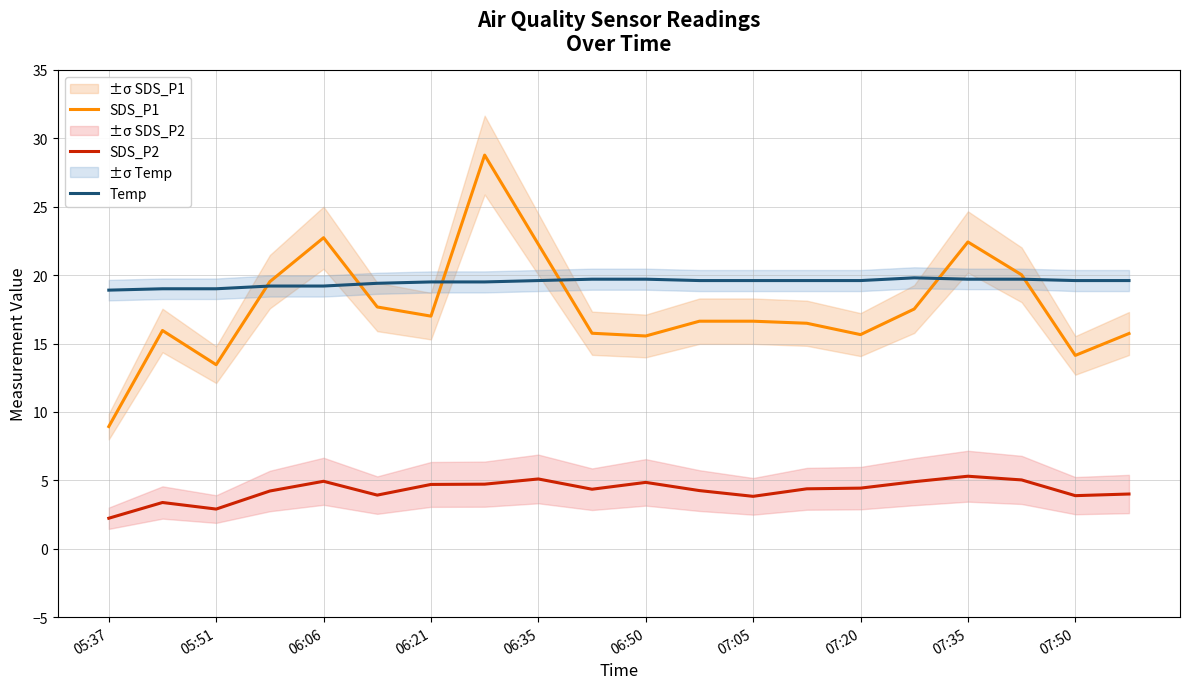

True or false: Temp and SDS_P2 intersect in this chart.

False